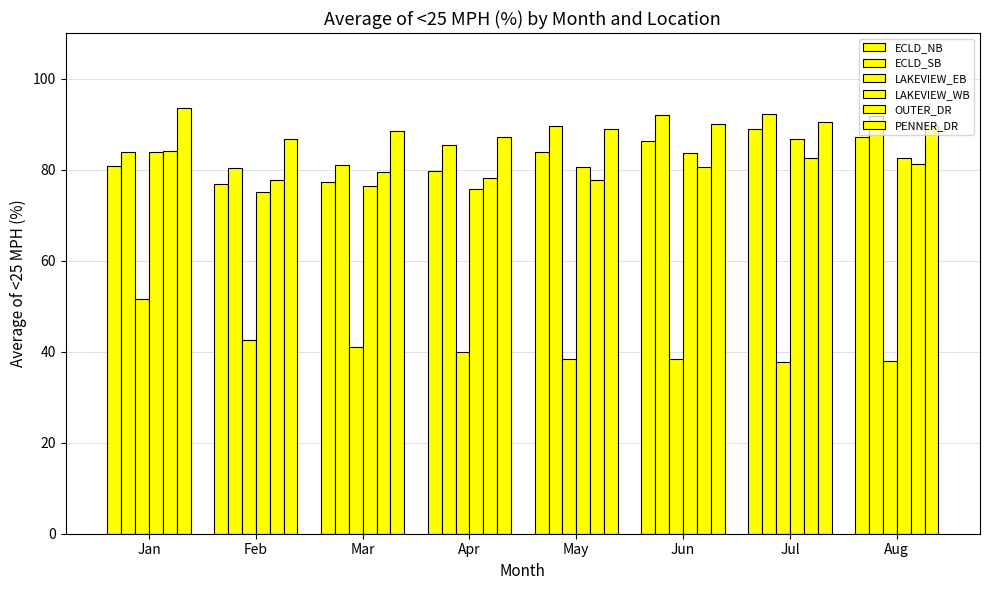

What is the value of the PENNER_DR bar at the 8th from the left?

89.6